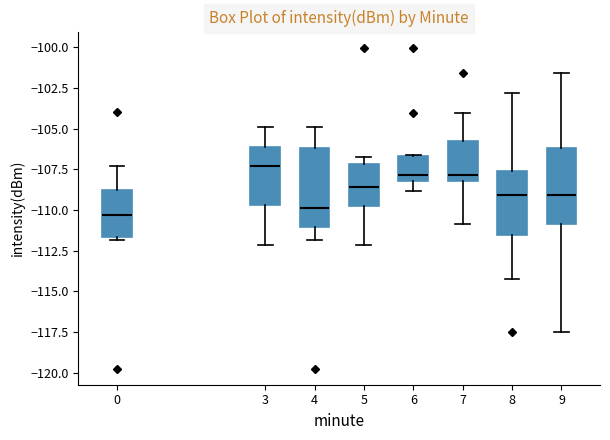

Reading left to right, transcribe this box plot: for each box, give where its median line is, the range the box spans, and where its two whiskers end, as read against the y-axis. The values are not printed on the chart, so give them approximately, as read against the axis.

0: median -110.5, box -111.5 to -109.0, whiskers -112.0 to -107.5
3: median -107.5, box -109.5 to -106.0, whiskers -112.0 to -105.0
4: median -110.0, box -111.0 to -106.0, whiskers -112.0 to -105.0
5: median -108.5, box -110.0 to -107.0, whiskers -112.0 to -106.5
6: median -108.0 (just above the box's lower edge), box -108.0 to -106.5, whiskers -109.0 to -106.5
7: median -108.0 (just above the box's lower edge), box -108.0 to -105.5, whiskers -111.0 to -104.0
8: median -109.0, box -111.5 to -107.5, whiskers -114.0 to -103.0
9: median -109.0, box -111.0 to -106.0, whiskers -117.5 to -101.5